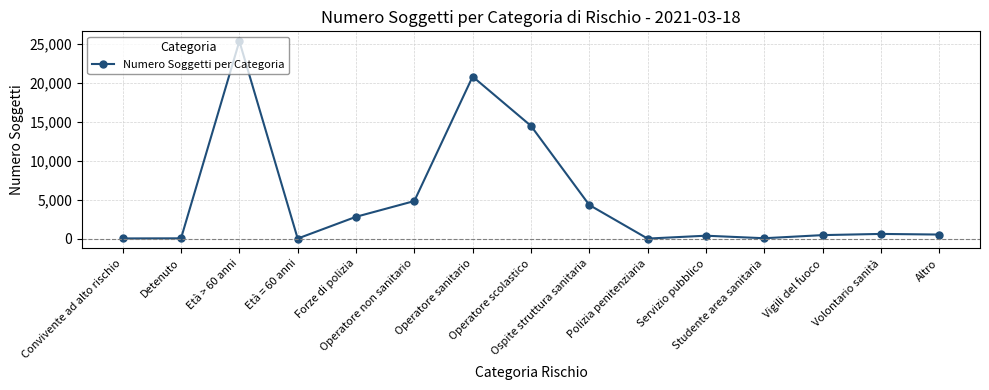

What is the greatest value displayed?

25389